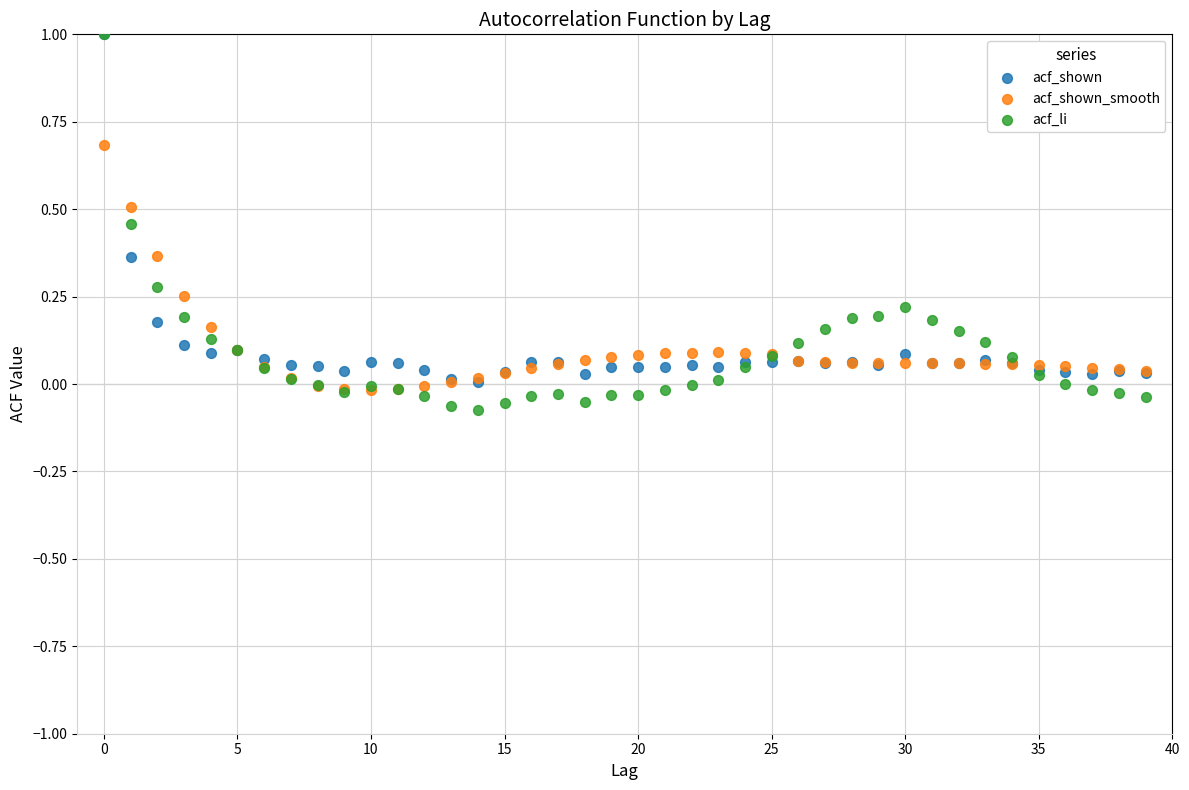

What are all the series names shown in the legend?

acf_shown, acf_shown_smooth, acf_li